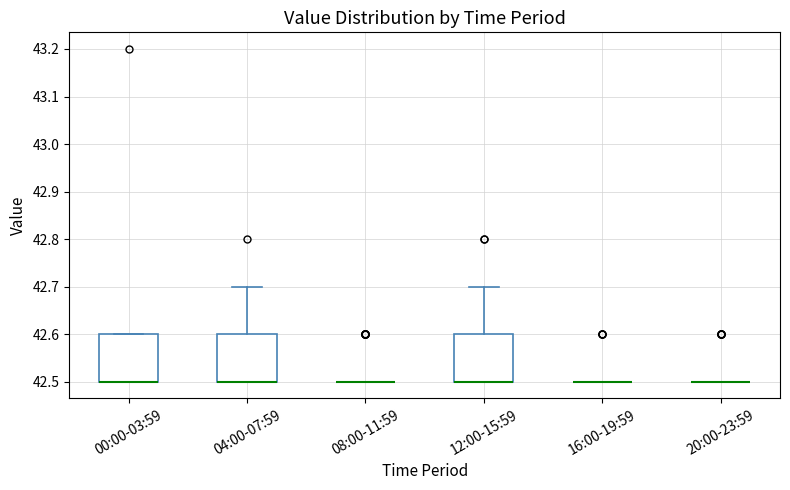

Reading left to right, transcribe this box plot: for each box, give where its median line is, the range the box spans, and where its two whiskers end, as read against the y-axis. The values are not printed on the chart, so give them approximately, as read against the axis.

00:00-03:59: median 42.5 (drawn on the box's lower edge), box 42.5 to 42.6, whiskers 42.5 to 42.6
04:00-07:59: median 42.5 (drawn on the box's lower edge), box 42.5 to 42.6, whiskers 42.5 to 42.7
08:00-11:59: box collapsed to a line at 42.5, whiskers 42.5 to 42.5
12:00-15:59: median 42.5 (drawn on the box's lower edge), box 42.5 to 42.6, whiskers 42.5 to 42.7
16:00-19:59: box collapsed to a line at 42.5, whiskers 42.5 to 42.5
20:00-23:59: box collapsed to a line at 42.5, whiskers 42.5 to 42.5